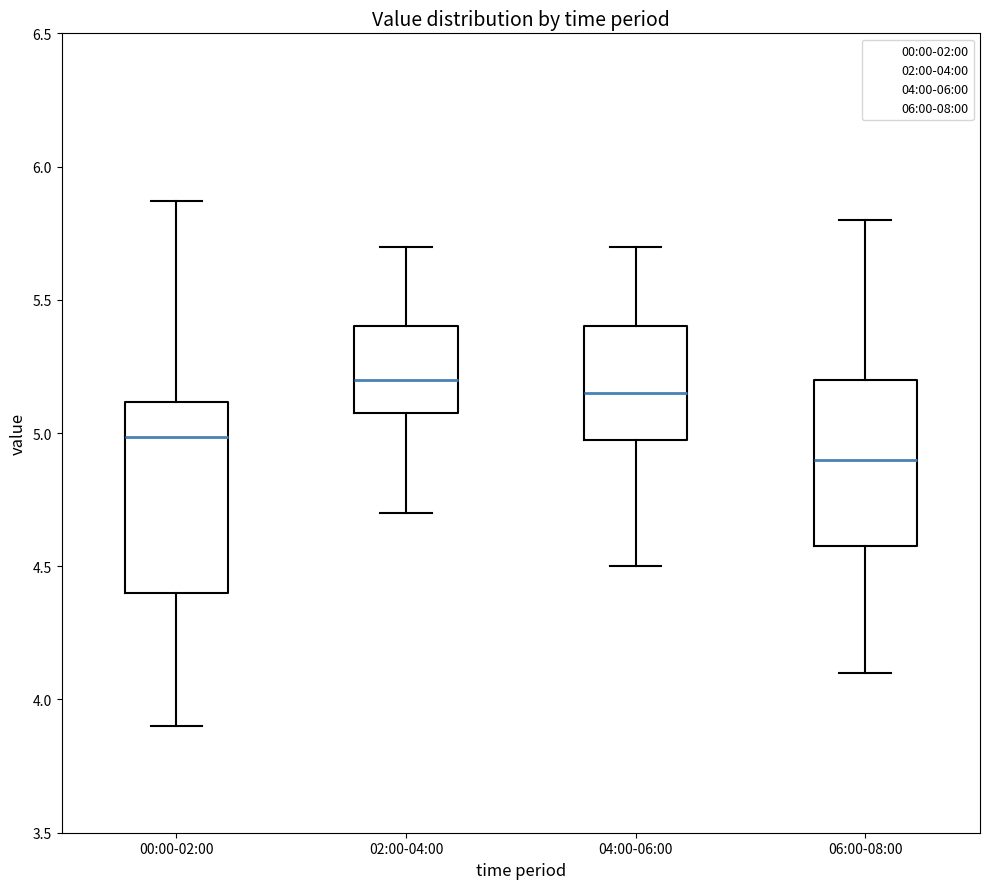

Reading left to right, transcribe this box plot: for each box, give where its median line is, the range the box spans, and where its two whiskers end, as read against the y-axis. The values are not printed on the chart, so give them approximately, as read against the axis.

00:00-02:00: median 5.00, box 4.40 to 5.10, whiskers 3.90 to 5.85
02:00-04:00: median 5.20, box 5.10 to 5.40, whiskers 4.70 to 5.70
04:00-06:00: median 5.15, box 5.00 to 5.40, whiskers 4.50 to 5.70
06:00-08:00: median 4.90, box 4.60 to 5.20, whiskers 4.10 to 5.80